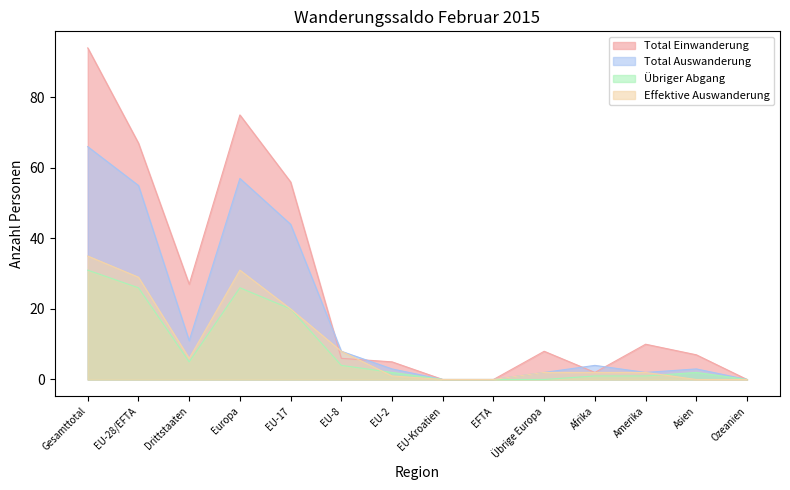

Reading left to right, transcribe all the data shown in this chart.

Total Einwanderung: 94	67	27	75	56	6	5	0	0	8	2	10	7	0
Total Auswanderung: 66	55	11	57	44	8	3	0	0	2	4	2	3	0
Übriger Abgang: 31	26	5	26	20	4	2	0	0	0	1	1	2	0
Effektive Einwanderung: 35	29	6	31	20	8	1	0	0	2	2	2	0	0